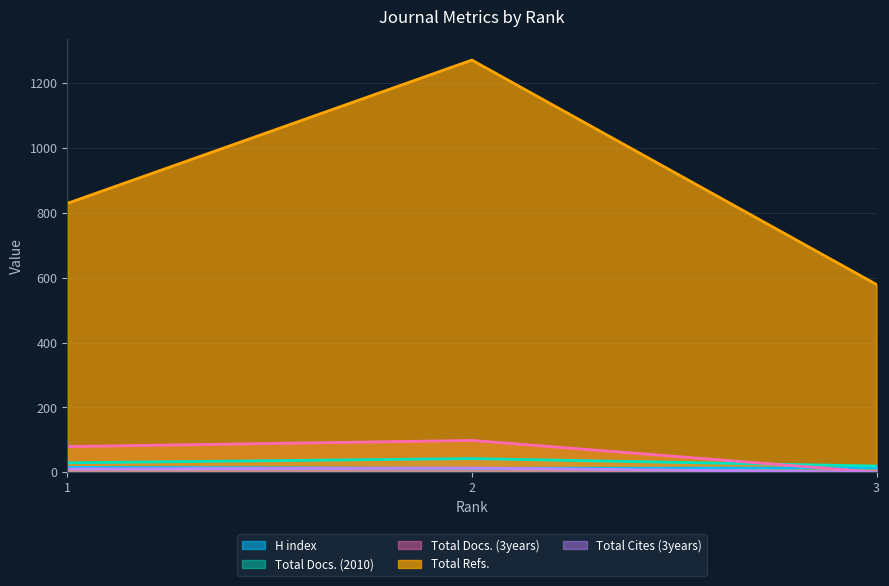

Reading left to right, transcribe all the data shown in this chart.

H index: 1=15	2=12	3=13
Total Docs. (2010): 1=29	2=42	3=19
Total Docs. (3years): 1=79	2=98	3=0
Total Refs.: 1=829	2=1271	3=579
Total Cites (3years): 1=10	2=13	3=0